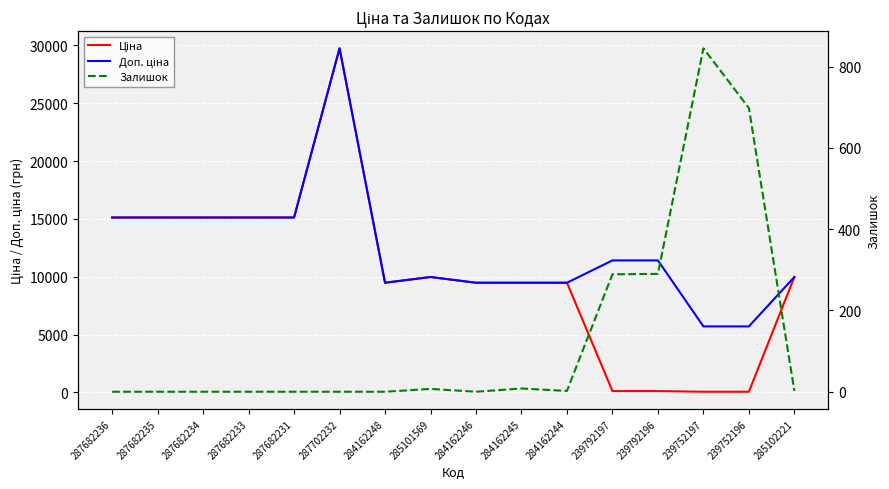

What is the label of the 1st point from the left?

287682236